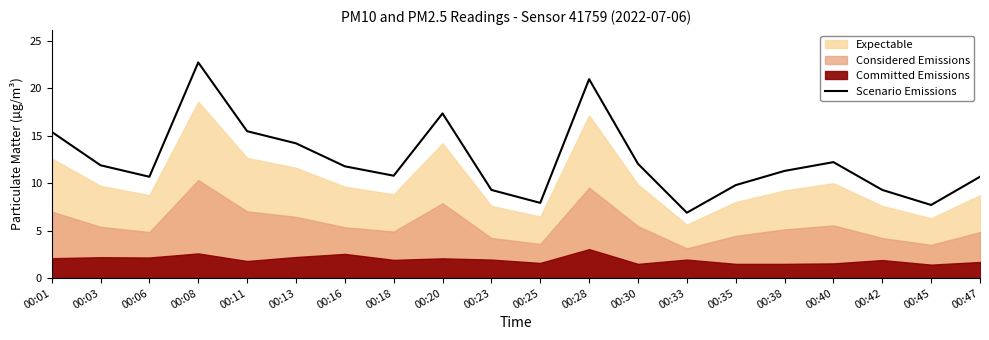

At which category does the chart reach its peak across all series?

00:08